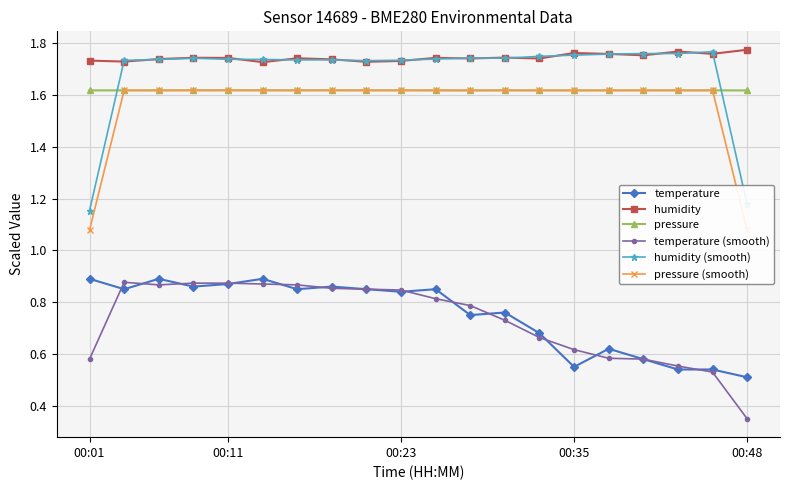

True or false: humidity has more than 0 points higher than both neighbors.

True